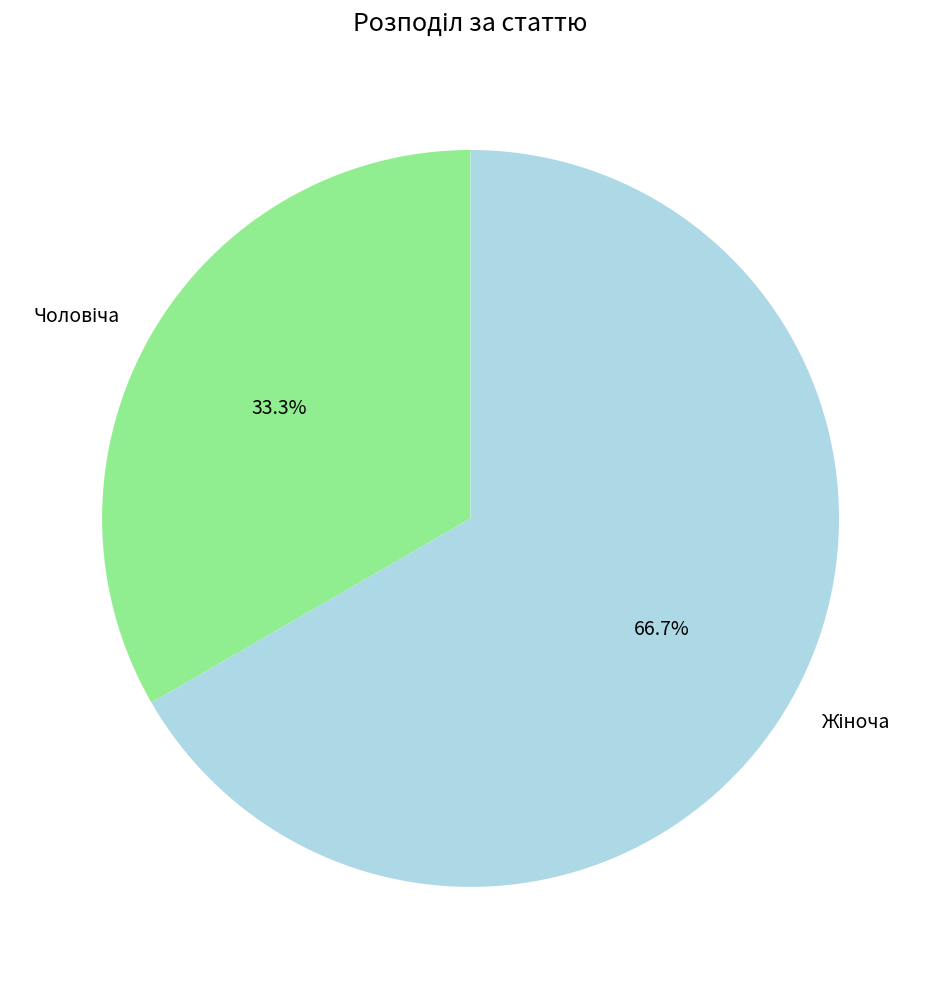

Is there a majority slice in this chart?

Yes